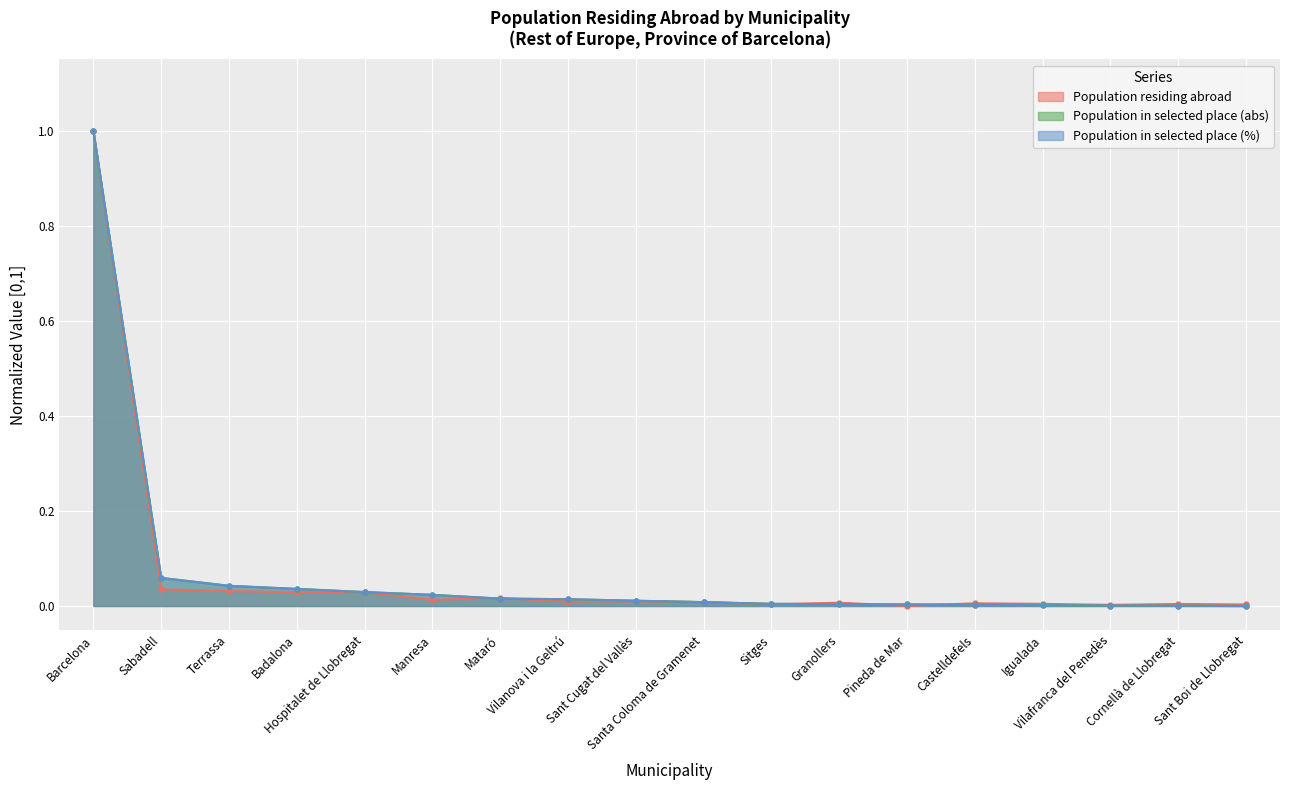

Which series has the largest total across all categories?

Population in selected place (abs)